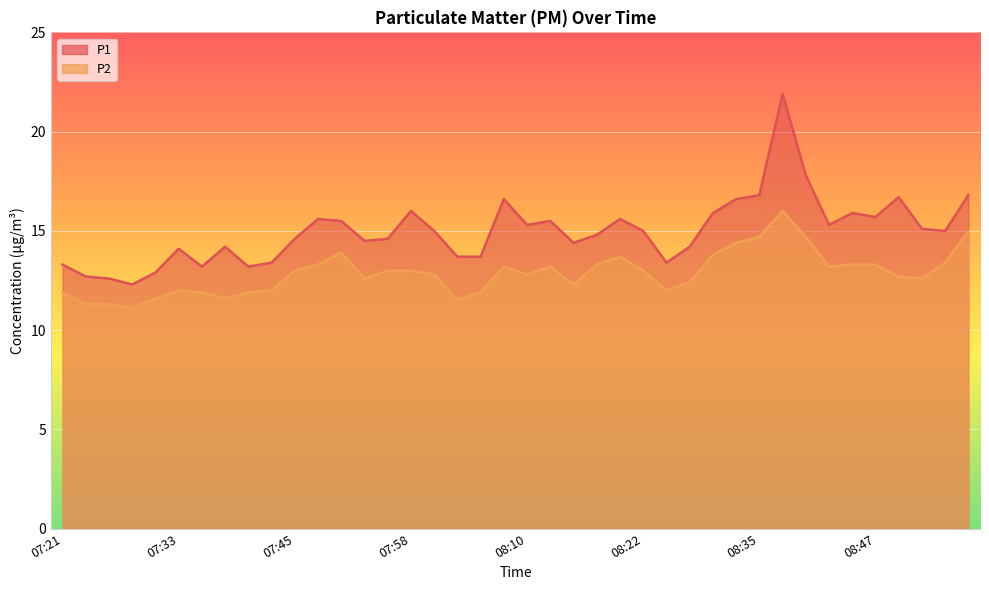

True or false: P1 and P2 intersect in this chart.

False